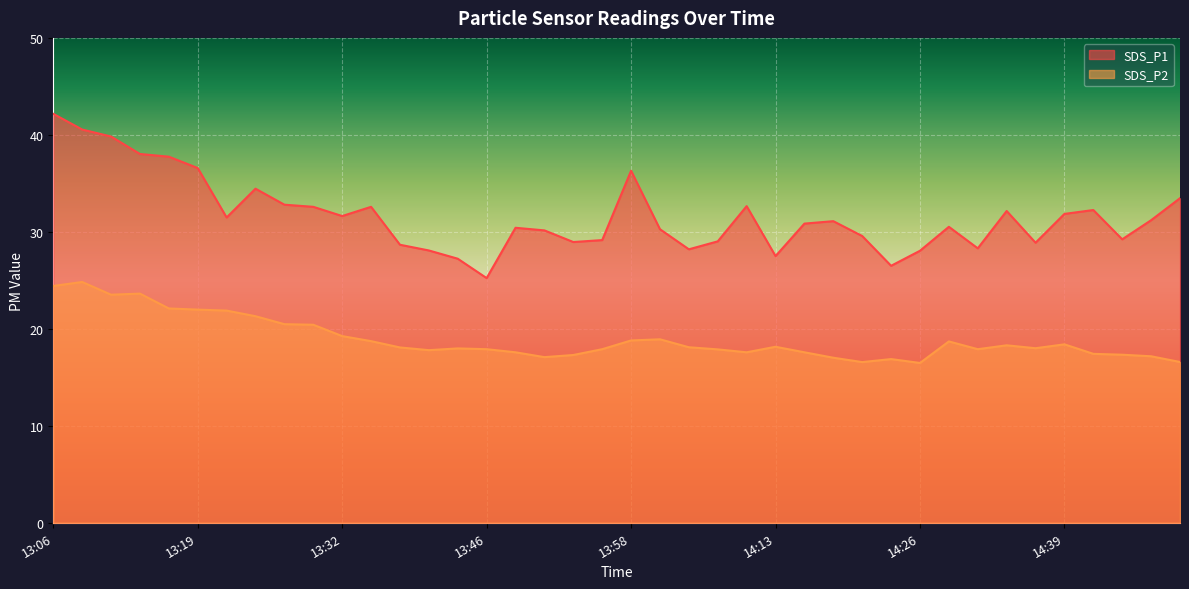

Which category has the highest value across all series?

13:06